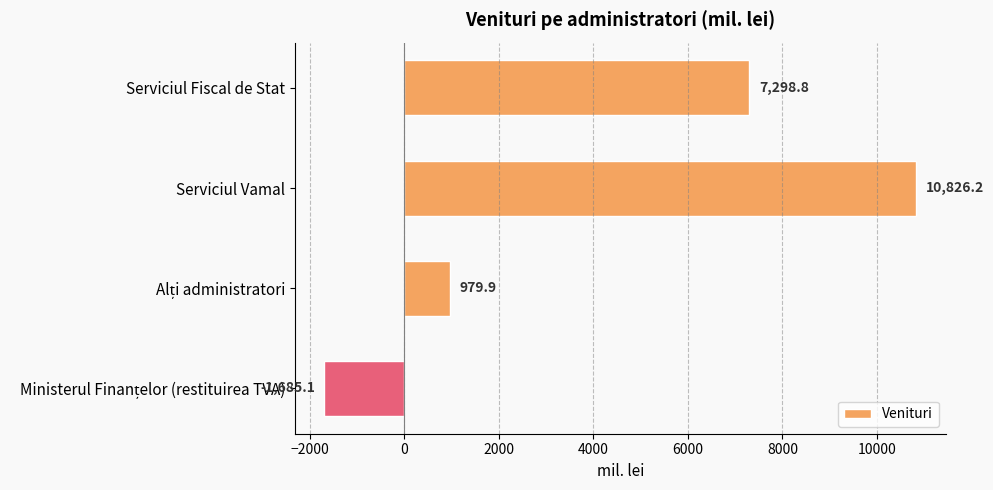

At which label is the value closest to 4570?

Serviciul Fiscal de Stat